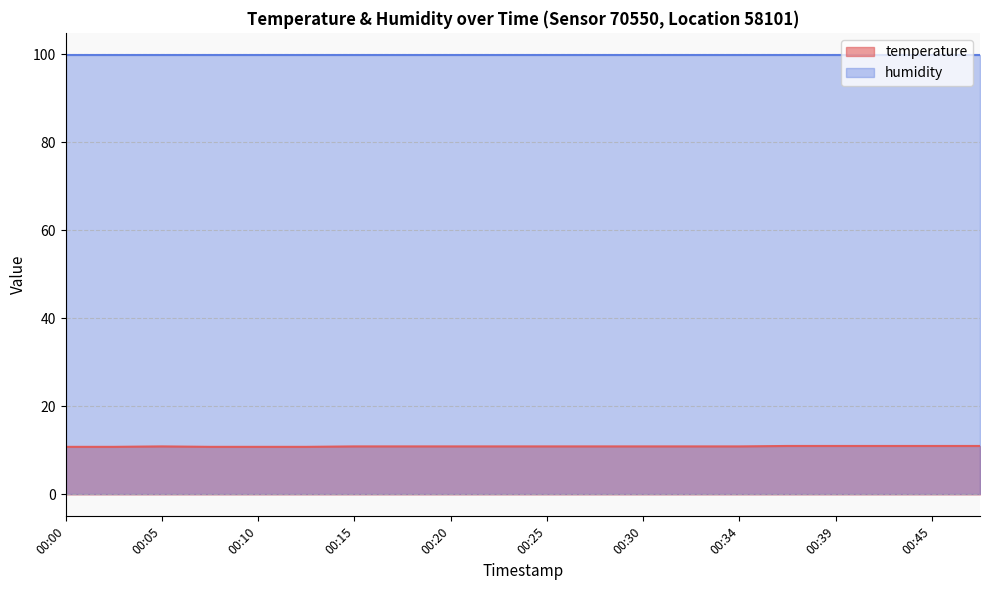

What is the value of the 11th point from the left?

10.9